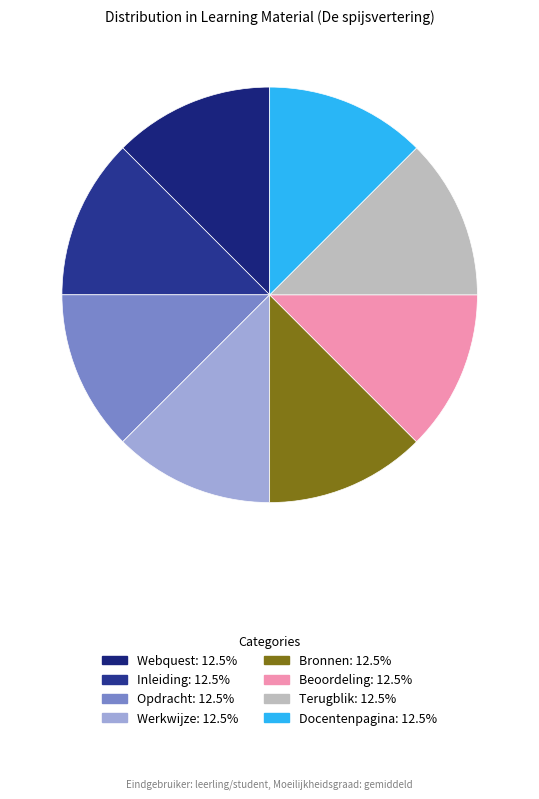

Which has a higher value, Opdracht or Inleiding?

Opdracht